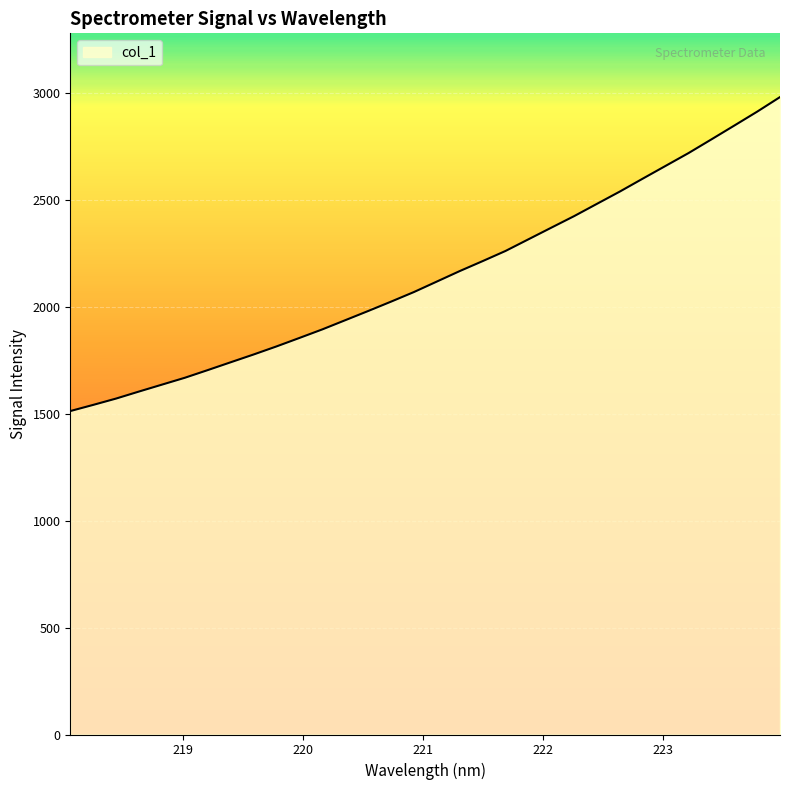

What is the difference between the maximum and minimum values?

1468.2